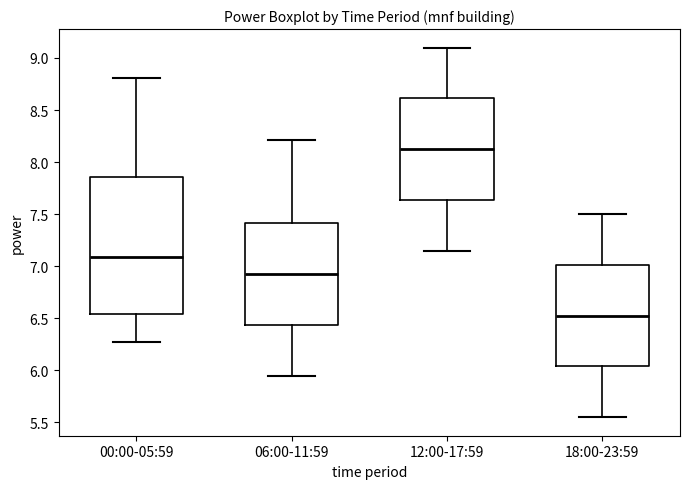

Reading left to right, transcribe this box plot: for each box, give where its median line is, the range the box spans, and where its two whiskers end, as read against the y-axis. The values are not printed on the chart, so give them approximately, as read against the axis.

00:00-05:59: median 7.10, box 6.55 to 7.85, whiskers 6.25 to 8.80
06:00-11:59: median 6.95, box 6.45 to 7.40, whiskers 5.95 to 8.20
12:00-17:59: median 8.15, box 7.65 to 8.60, whiskers 7.15 to 9.10
18:00-23:59: median 6.55, box 6.05 to 7.00, whiskers 5.55 to 7.50